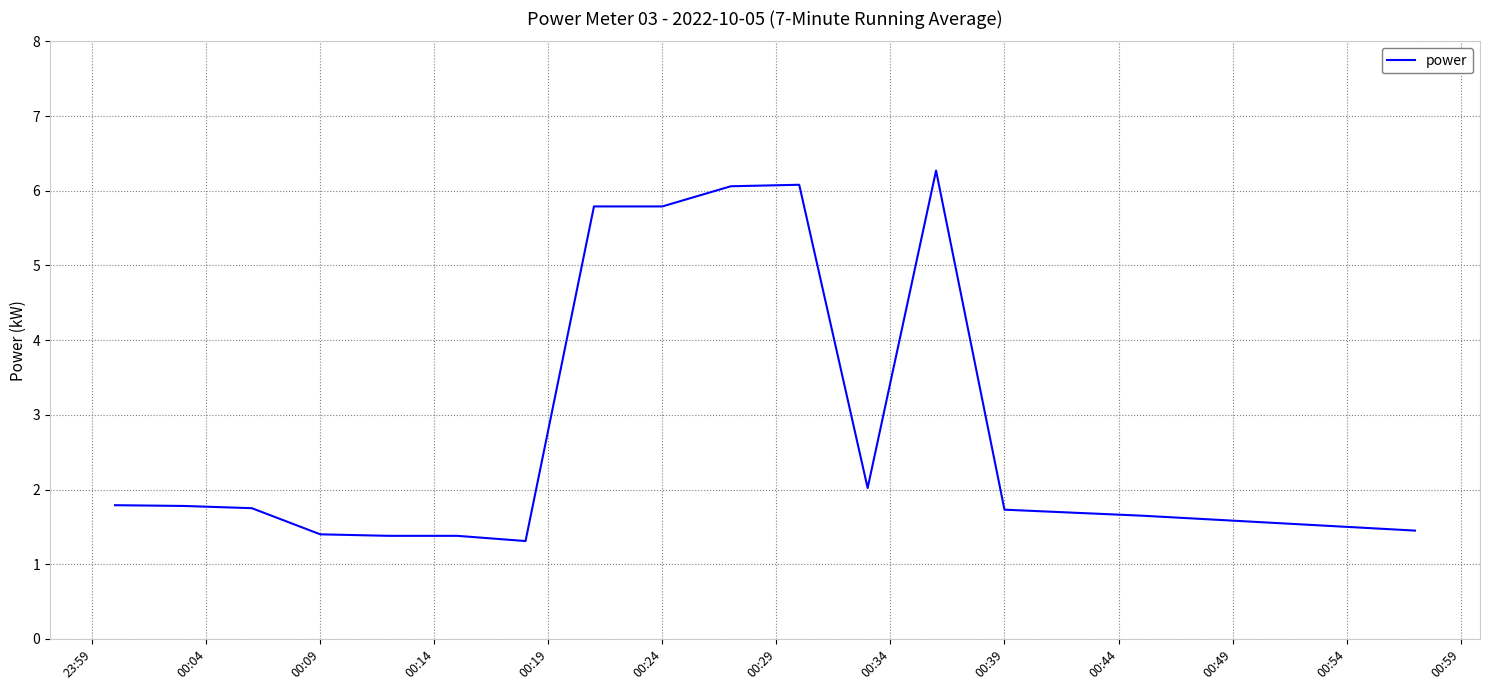

What is the difference between the maximum and minimum values?

5.0